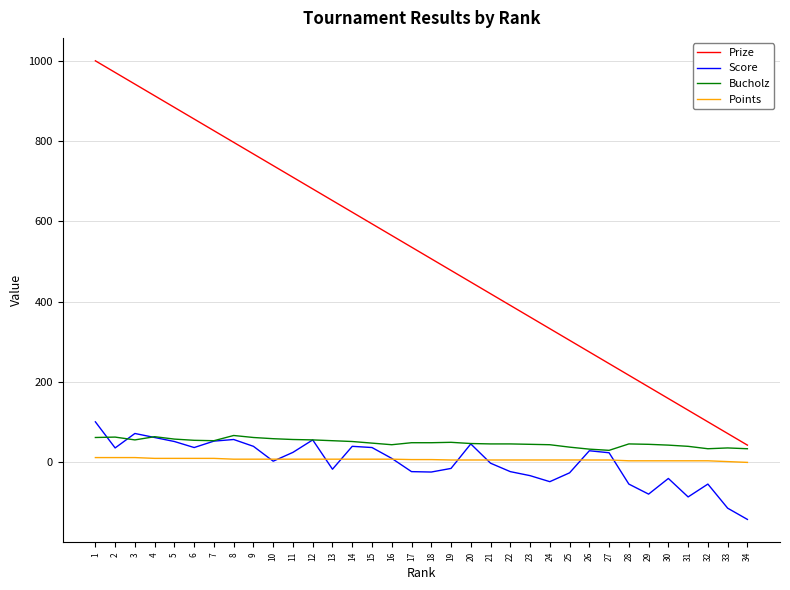

What is the minimum value shown in the chart?

-142